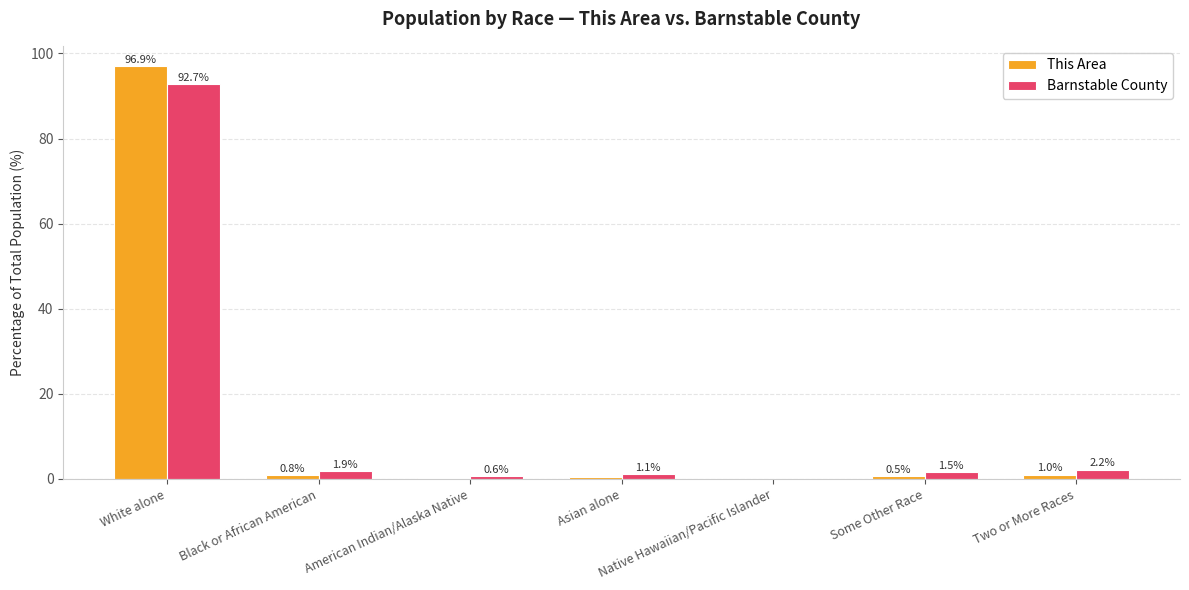

What is the approximate value of Barnstable County at White alone?

92.7